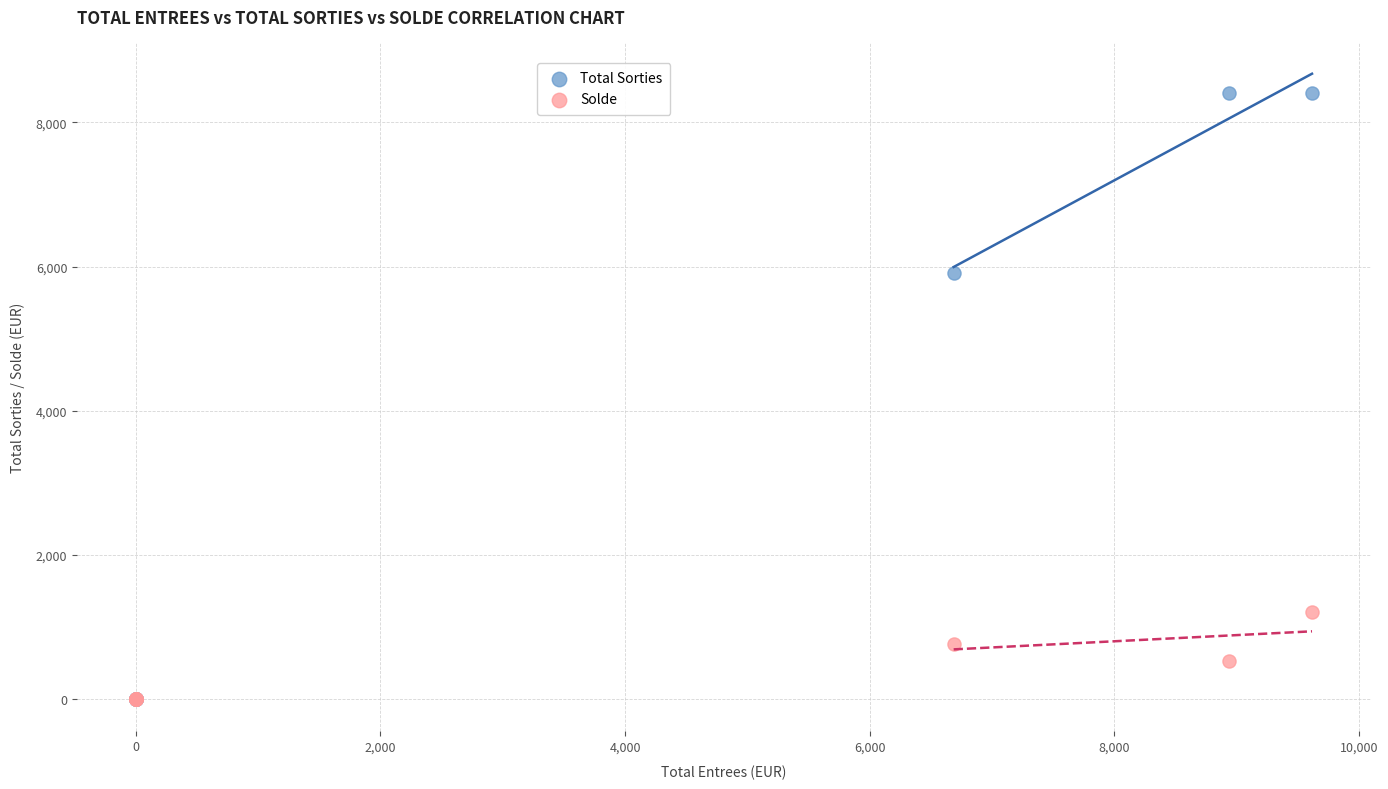

In the Total Sorties series, what Y value is closest to 4202?

5913.8